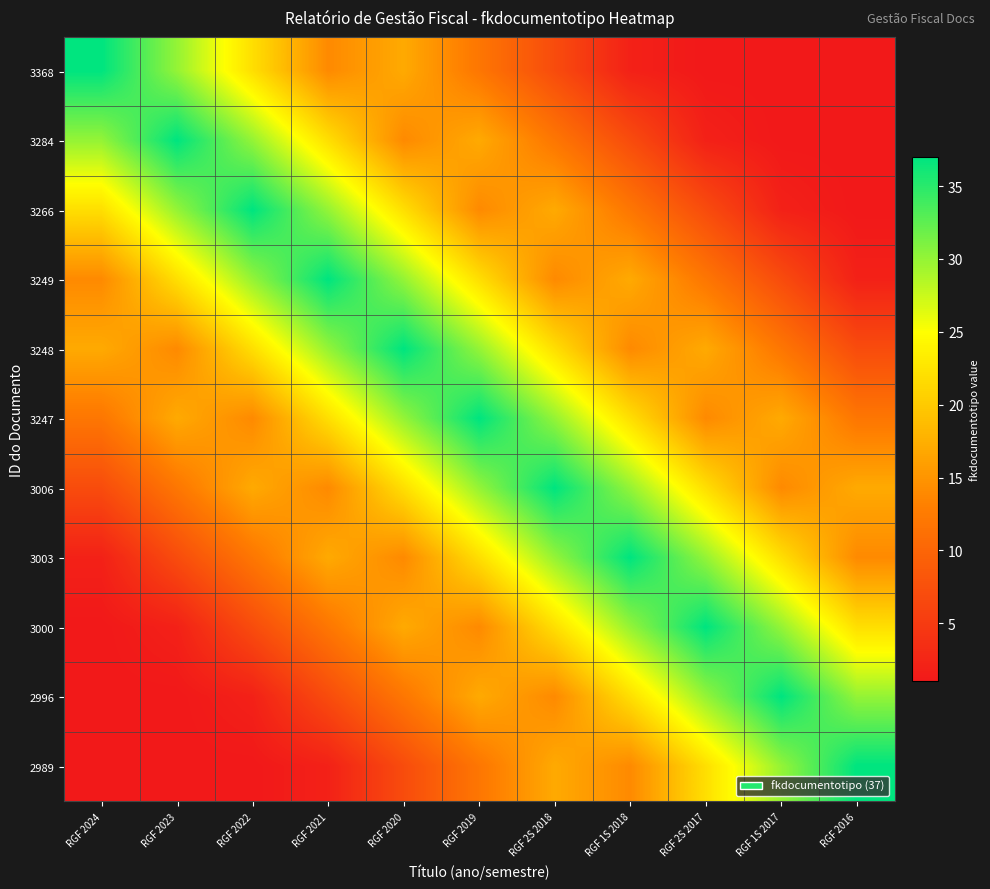

At how many categories does at least one series exceed 12?

11